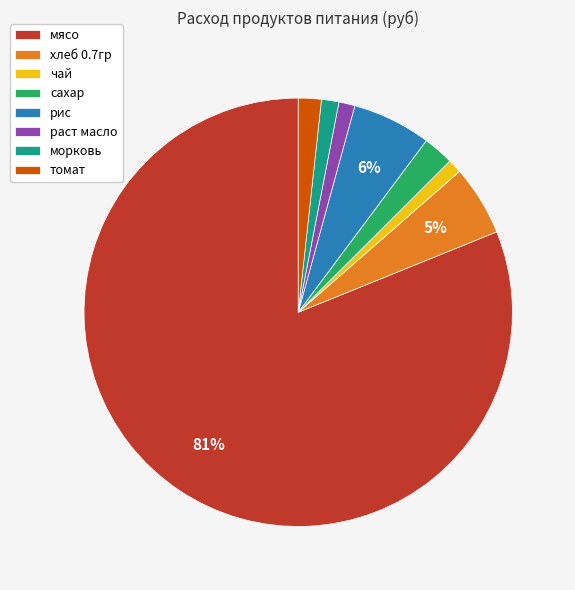

Combined, do чай and морковь account for over 50%?

No